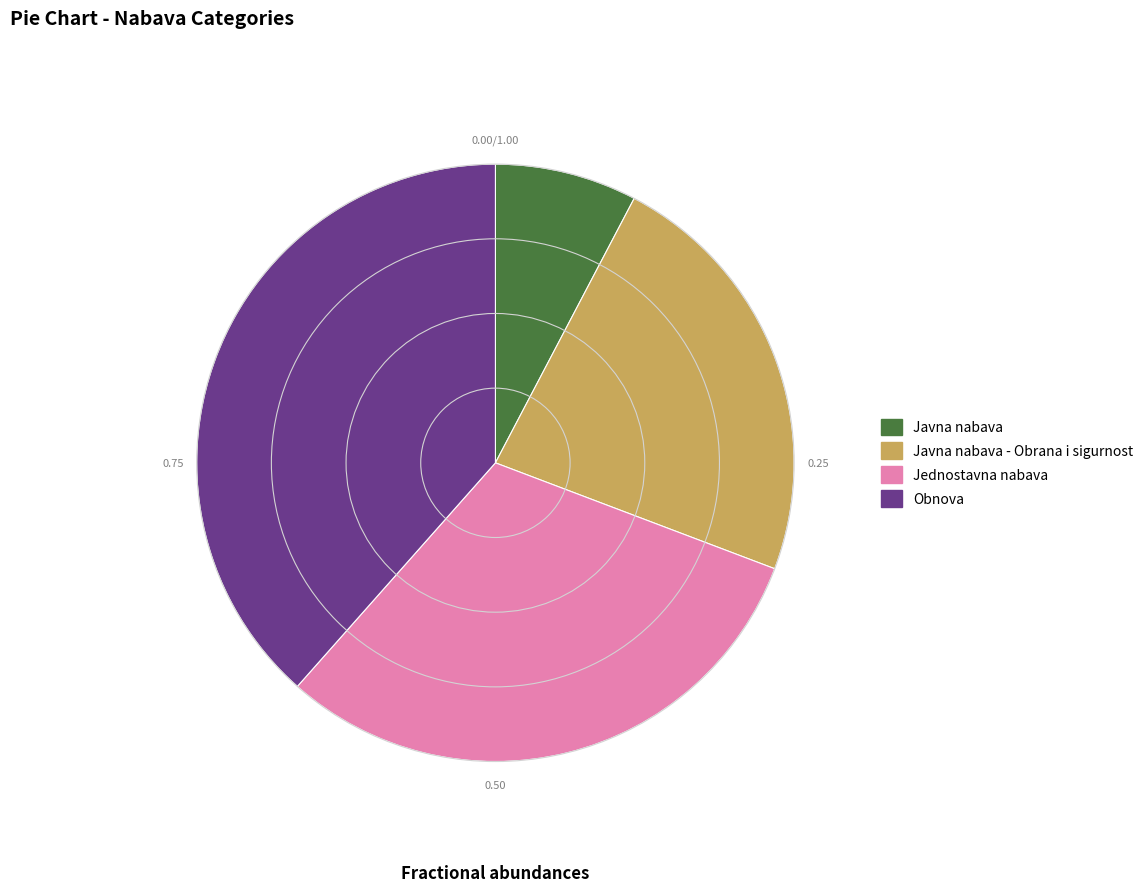

Is there any slice that represents more than half of the pie?

No